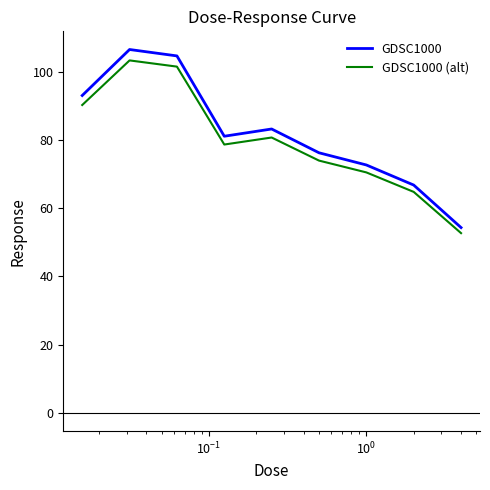

Which series has the widest spread of values?

GDSC1000